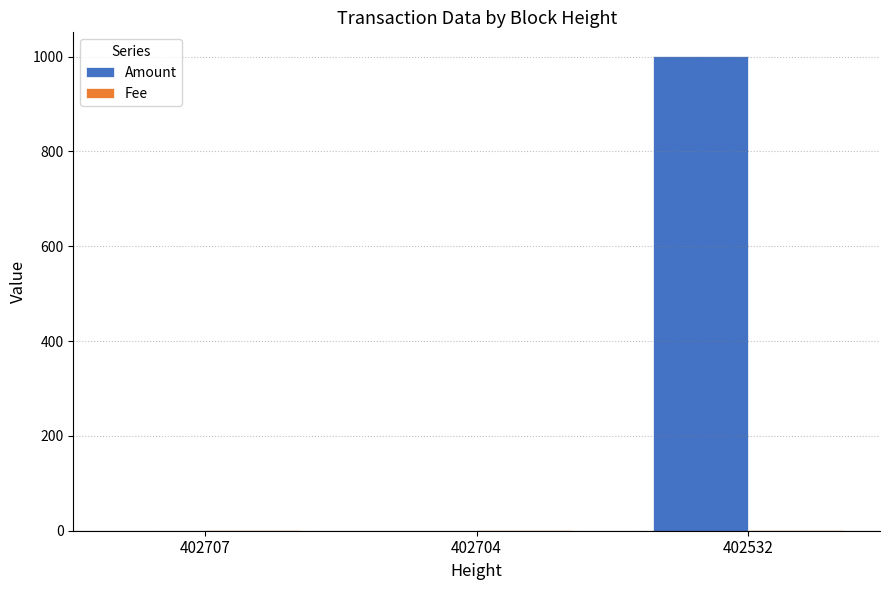

How many data points in Amount are above 0?

1